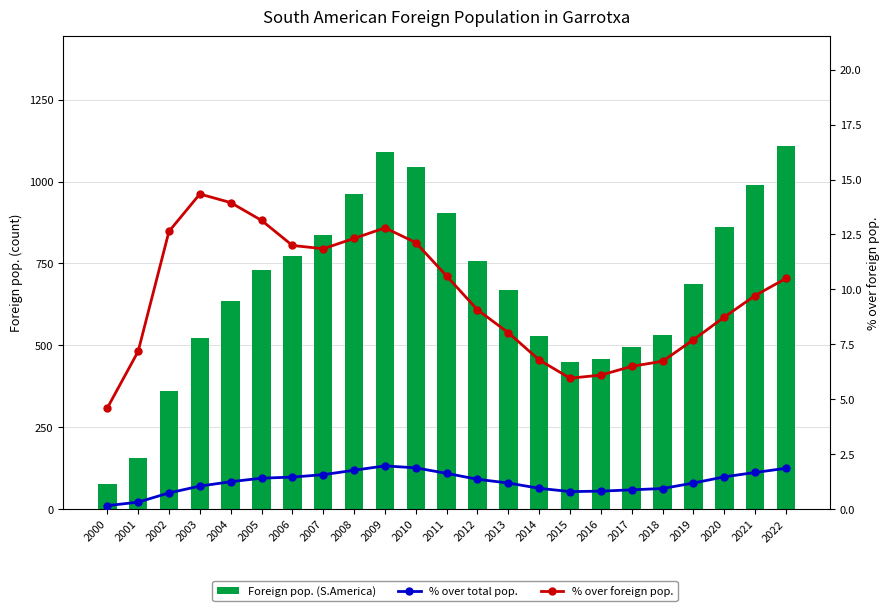

How many data points does each series have?

23